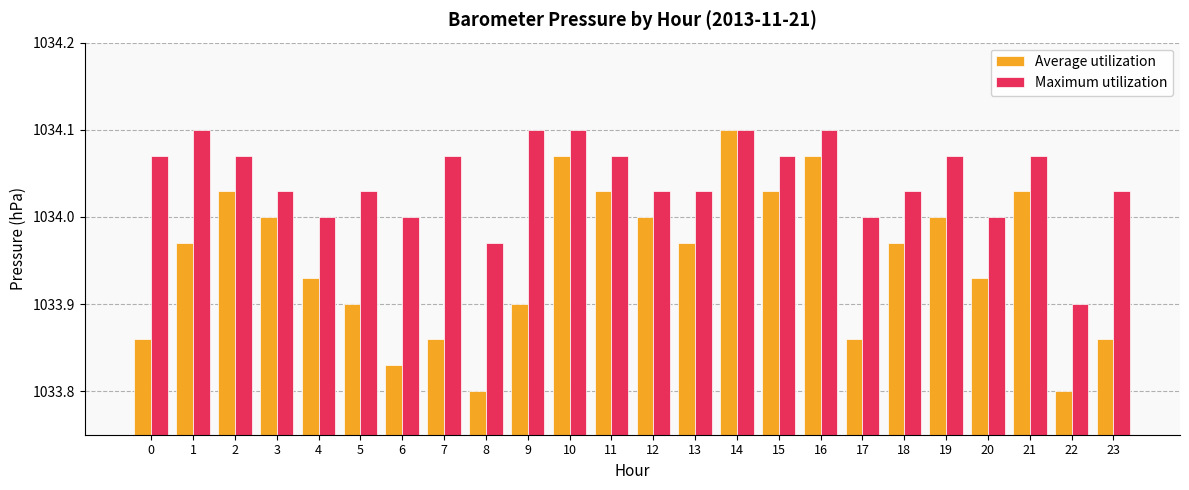

At which label does Maximum utilization reach its minimum?

22